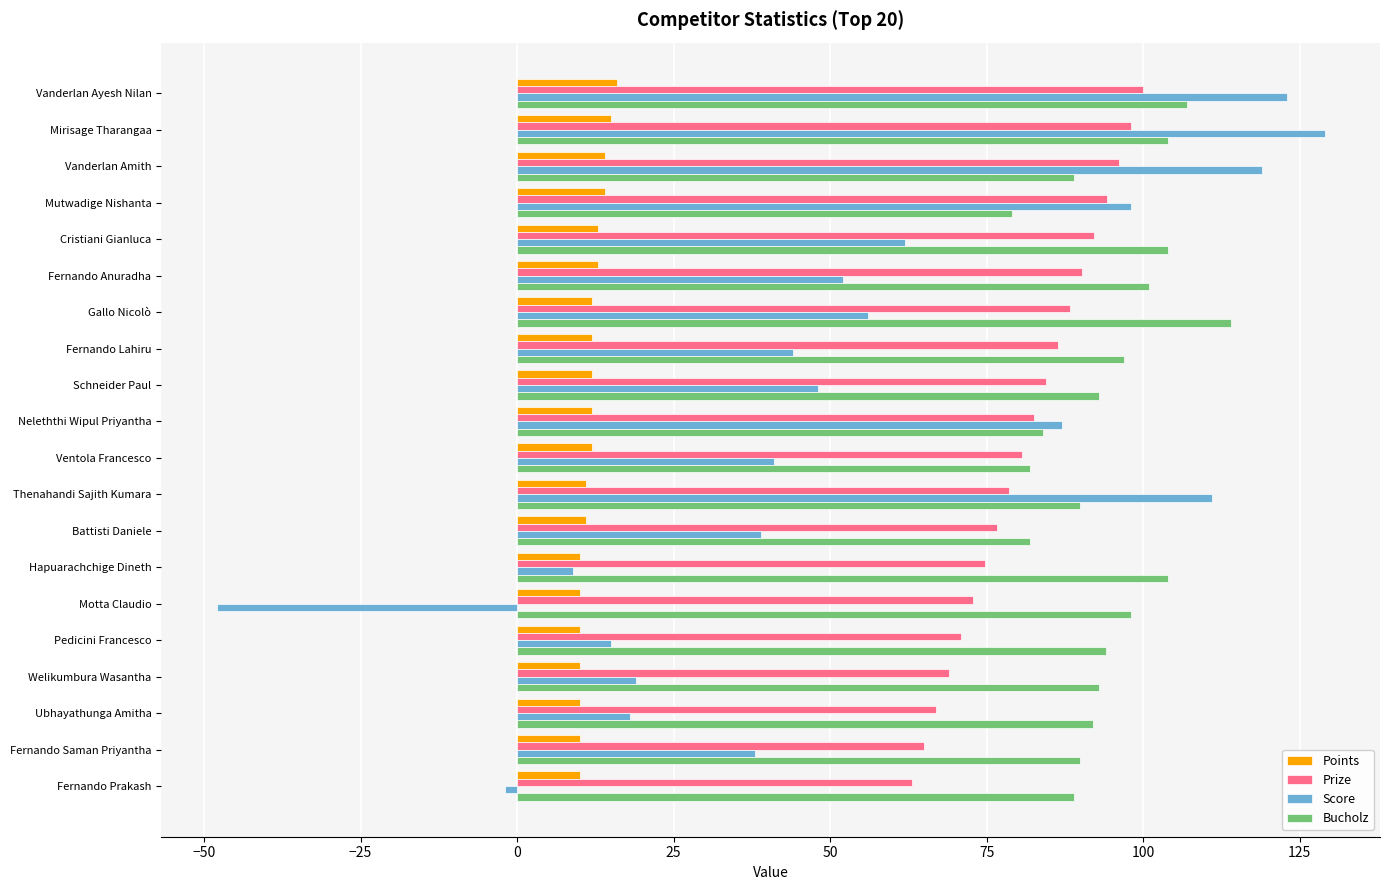

Which series has the largest total across all categories?

Bucholz